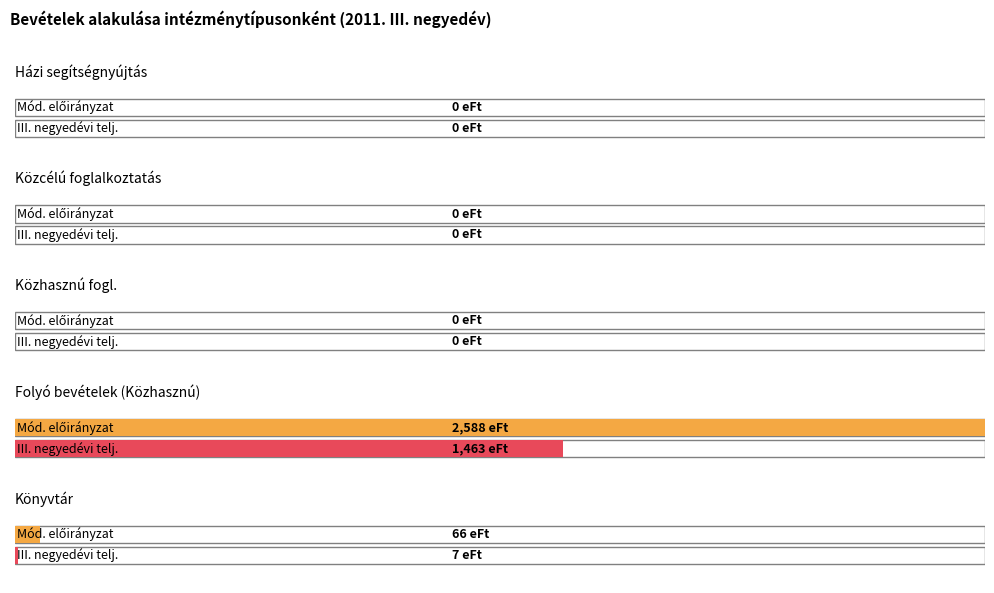

What is the difference between the maximum and second lowest values in the 2011.évi előirányzat series?

2588